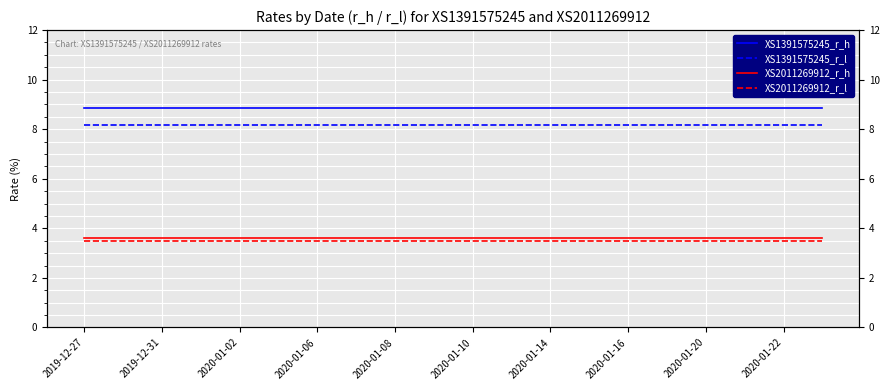

At which label does XS1391575245_r_h reach its peak?

2019-12-27